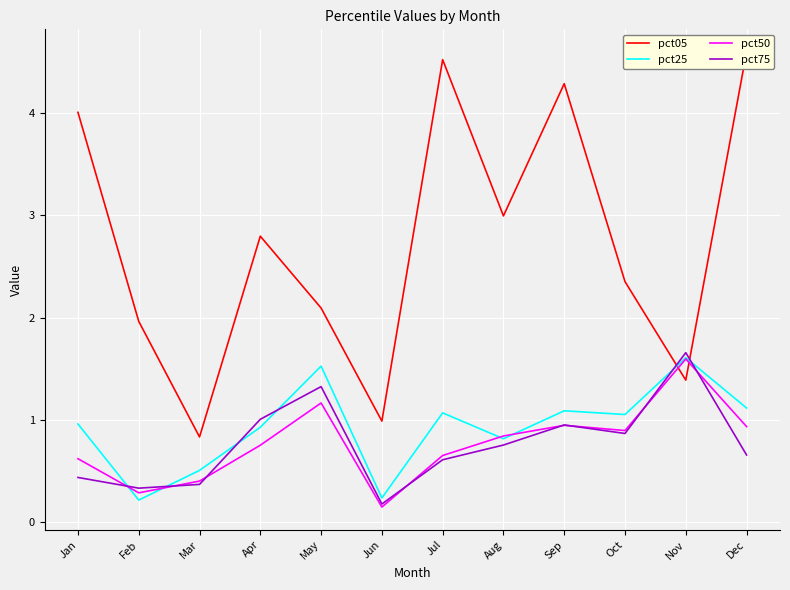

Is it true that pct05 equals 4.5 at Jul?

True